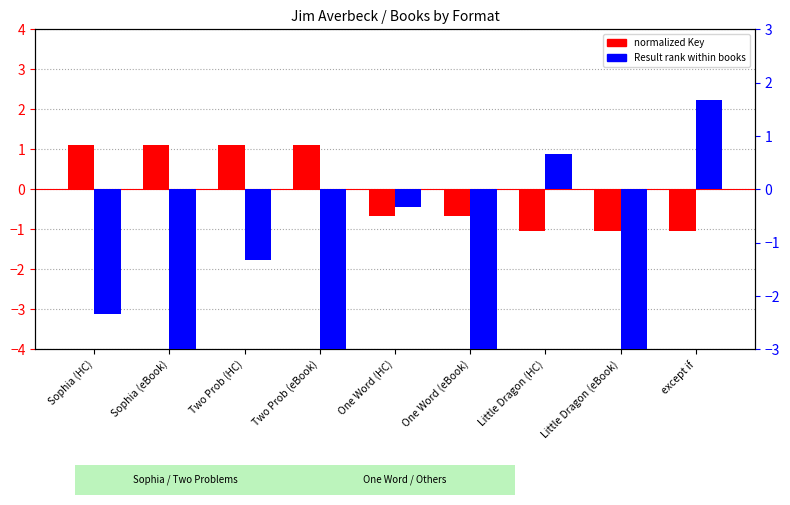

What are all the series names shown in the legend?

normalized Key, Result rank